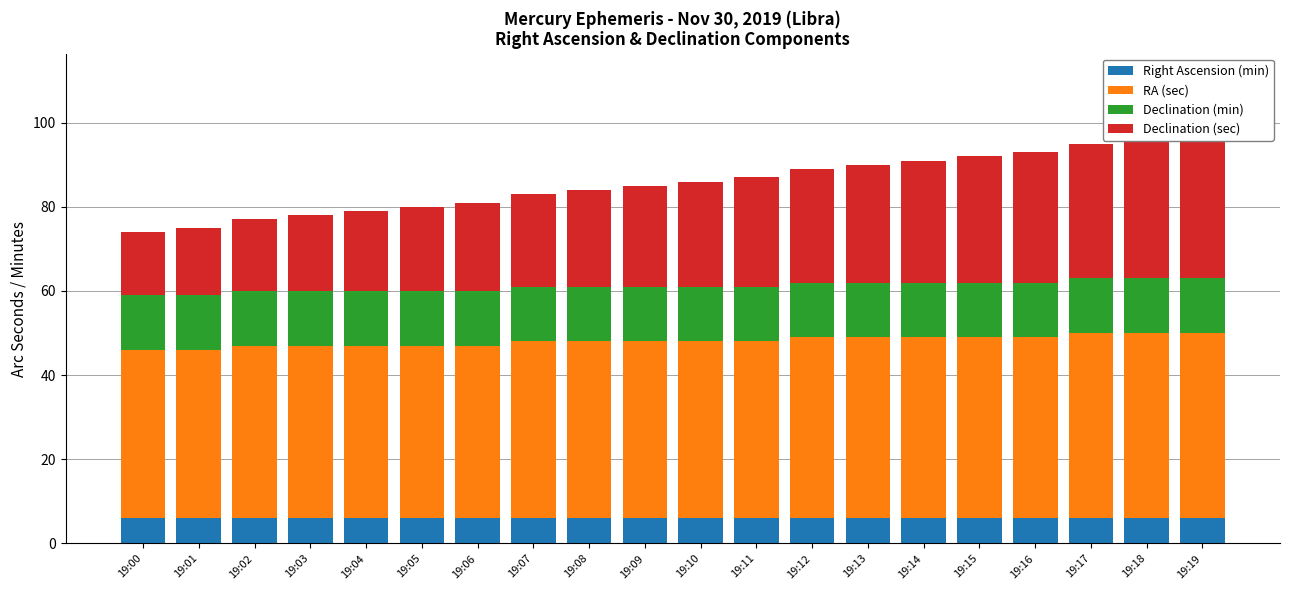

At 19:19, list the series in order from smallest to largest.

Right Ascension (min), Declination (min), Declination (sec), RA (sec)